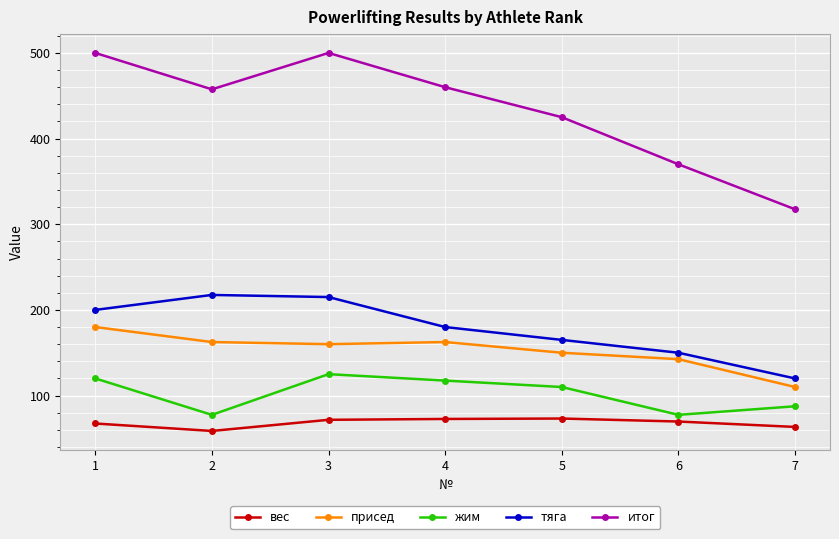

True or false: итог has a value of 147.6 at 1.

False